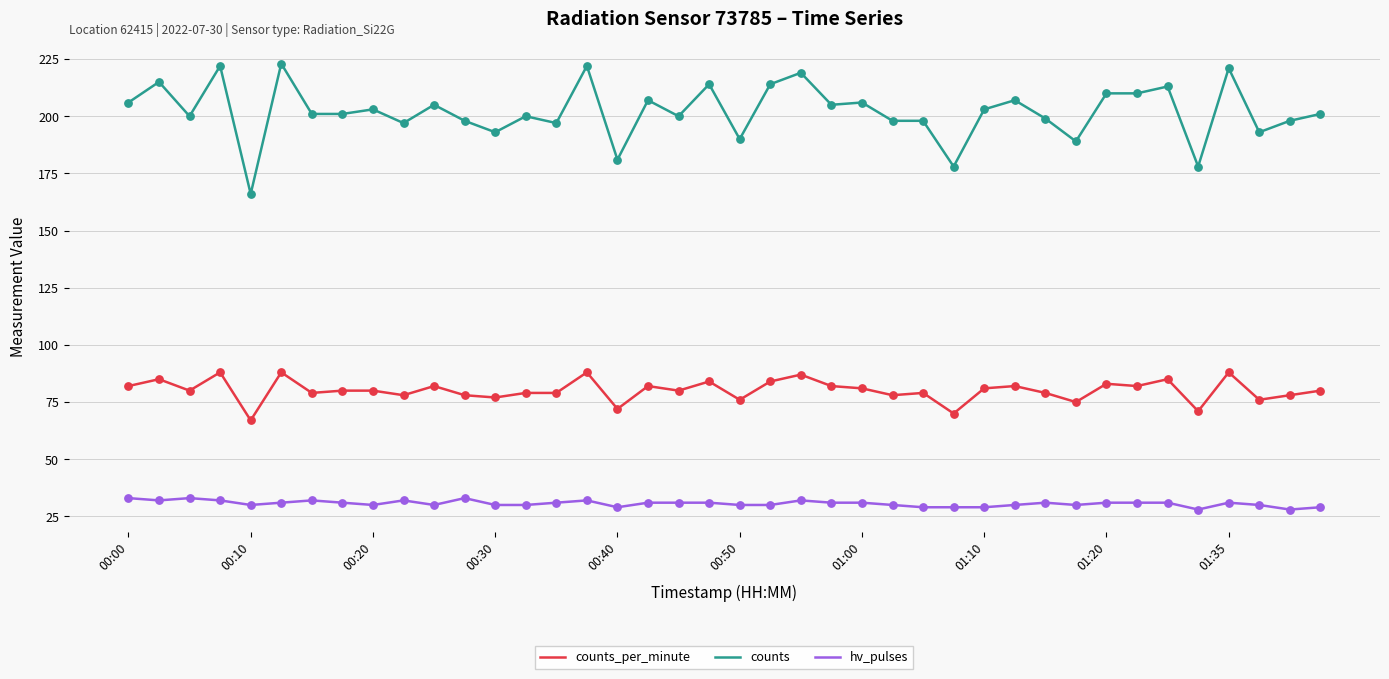

Which series has the largest range (max minus min)?

counts